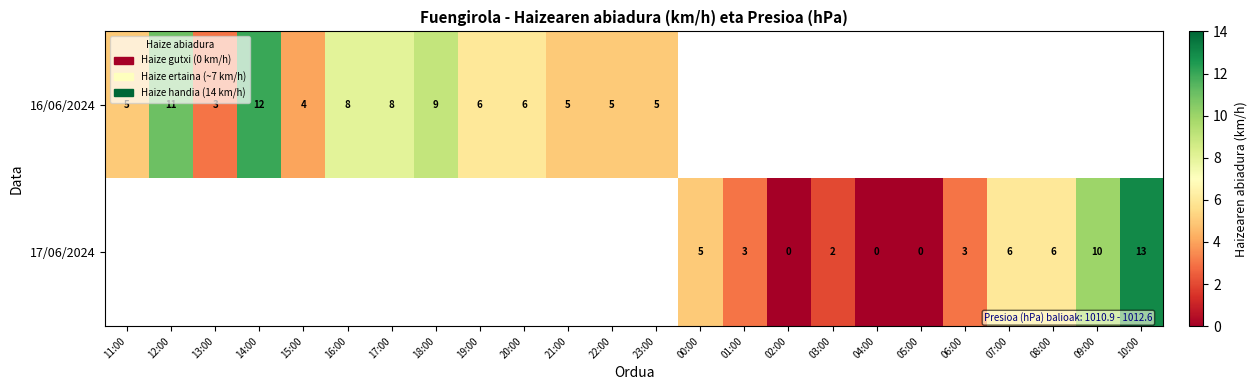

Is it true that 17/06/2024 equals 5 at 10:00?

False